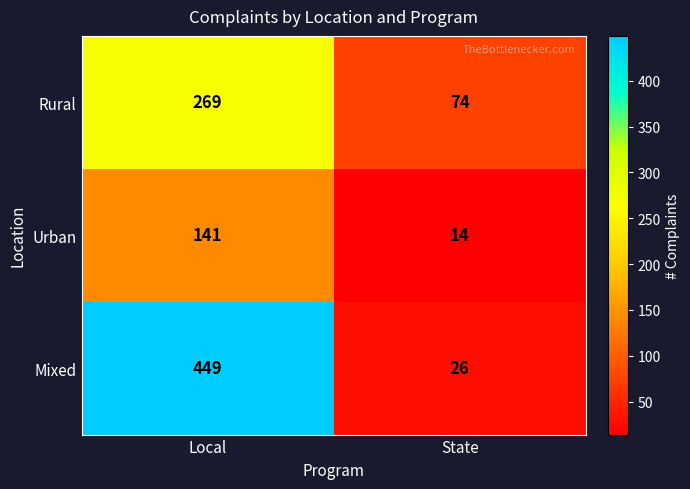

Reading left to right, what are all the values shown in this chart?

Rural: 269	74
Urban: 141	14
Mixed: 449	26